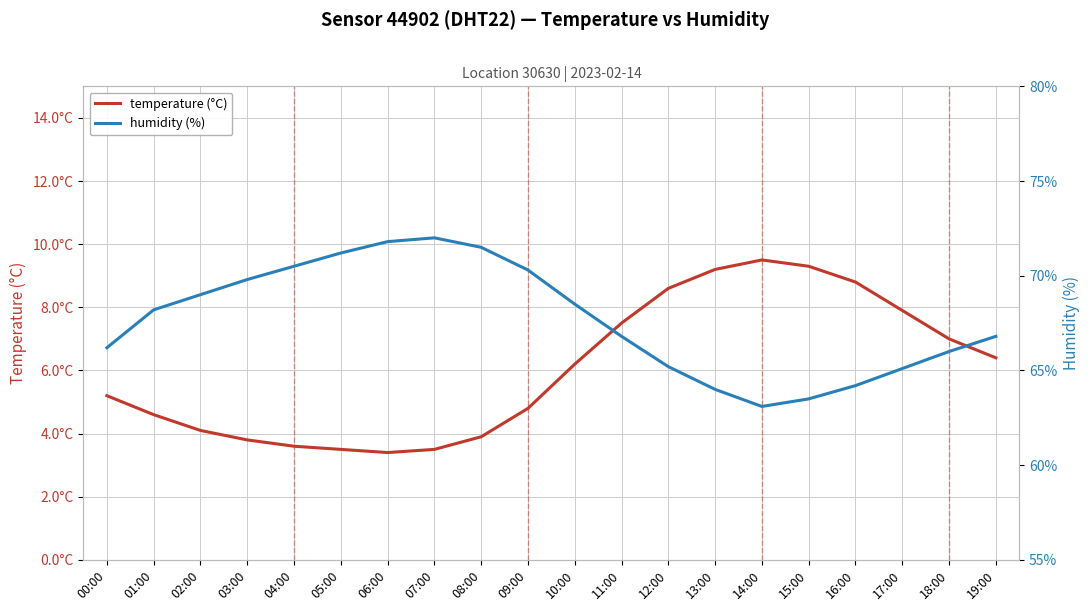

Reading right to left, list all the values displayed in this chart.

temperature (°C): 19:00=6.4	18:00=7.0	17:00=7.9	16:00=8.8	15:00=9.3	14:00=9.5	13:00=9.2	12:00=8.6	11:00=7.5	10:00=6.2	09:00=4.8	08:00=3.9	07:00=3.5	06:00=3.4	05:00=3.5	04:00=3.6	03:00=3.8	02:00=4.1	01:00=4.6	00:00=5.2
humidity (%): 19:00=66.8	18:00=66.0	17:00=65.1	16:00=64.2	15:00=63.5	14:00=63.1	13:00=64.0	12:00=65.2	11:00=66.8	10:00=68.5	09:00=70.3	08:00=71.5	07:00=72.0	06:00=71.8	05:00=71.2	04:00=70.5	03:00=69.8	02:00=69.0	01:00=68.2	00:00=66.2